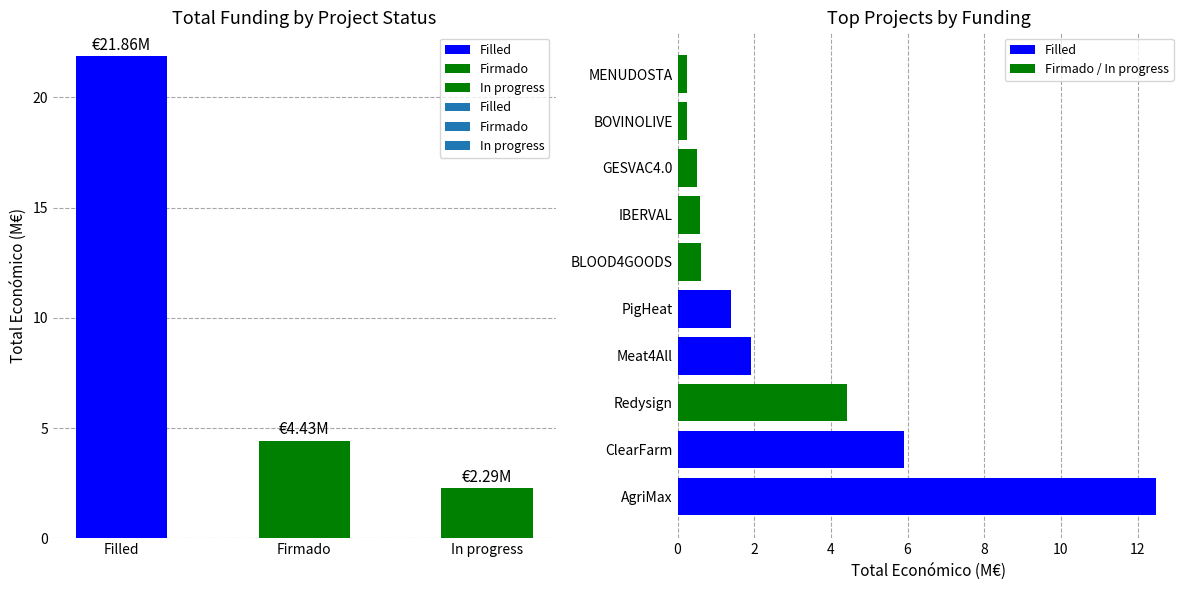

At which category does the chart reach its peak across all series?

AgriMax